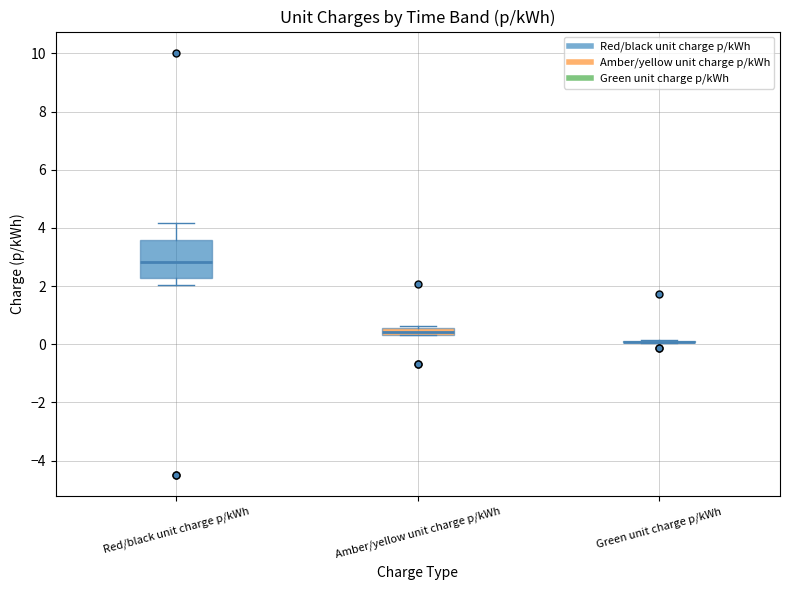

Where is the lower edge of the box for Amber/yellow unit charge p/kWh on the y-axis? The values are not printed on the chart, so give them approximately, as read against the axis.

0.4